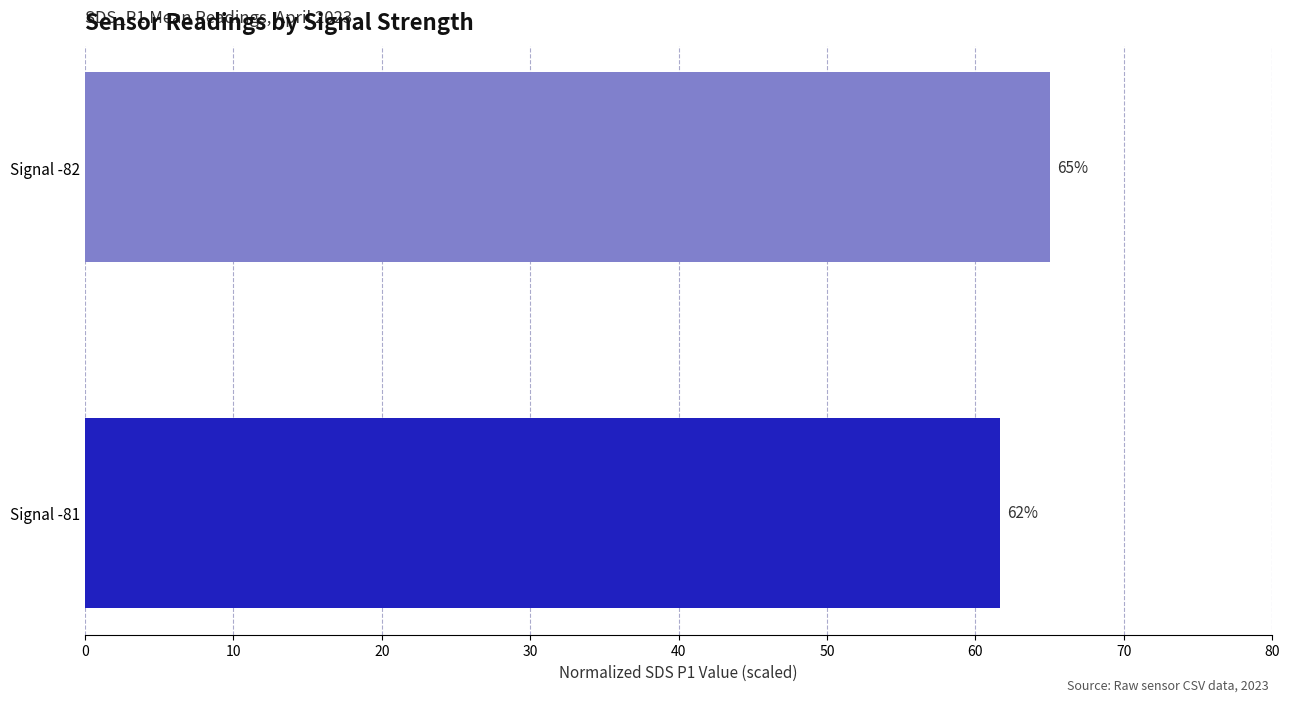

The chart shows a value of 61.6 at Signal -81. True or false?

True